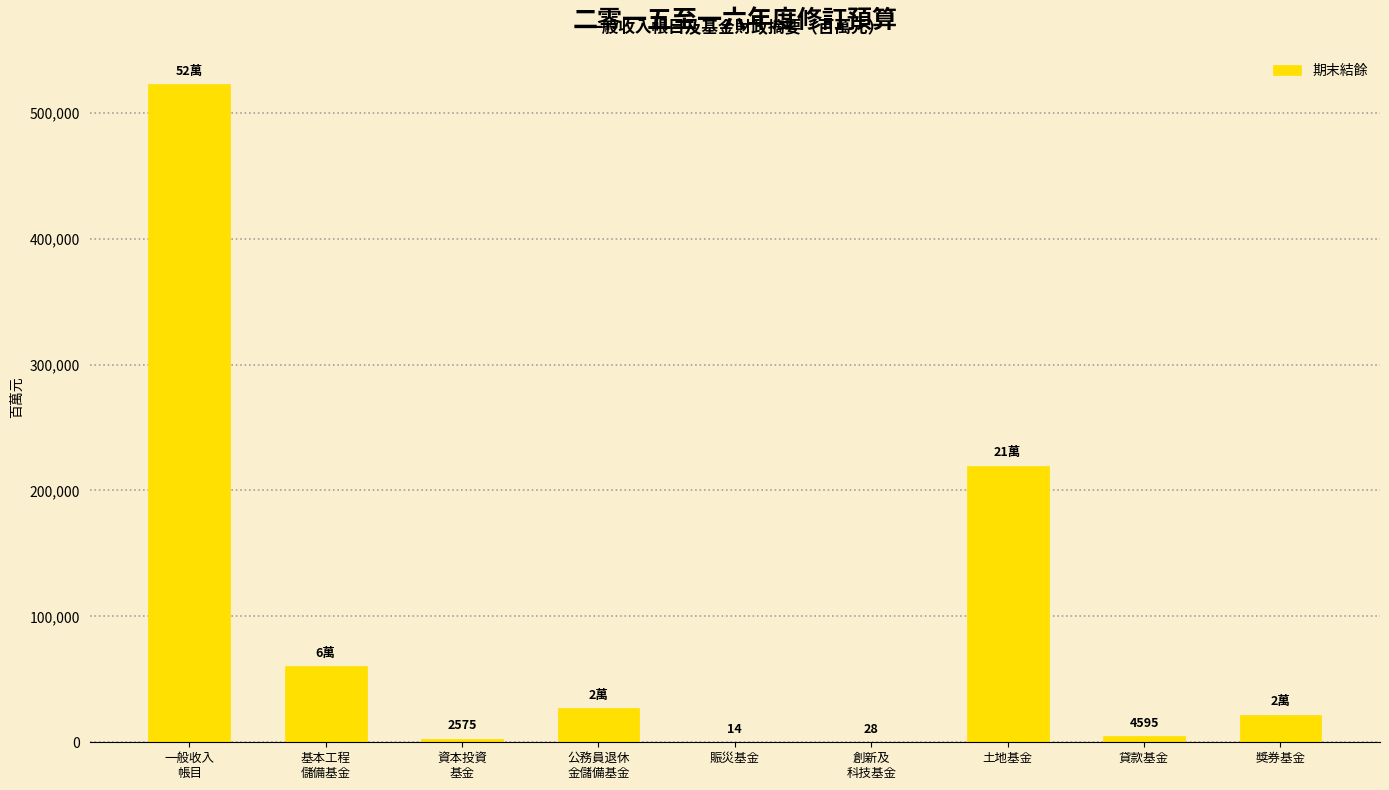

What is the sum of the values at 創新及
科技基金 and 公務員退休
金儲備基金?

27157